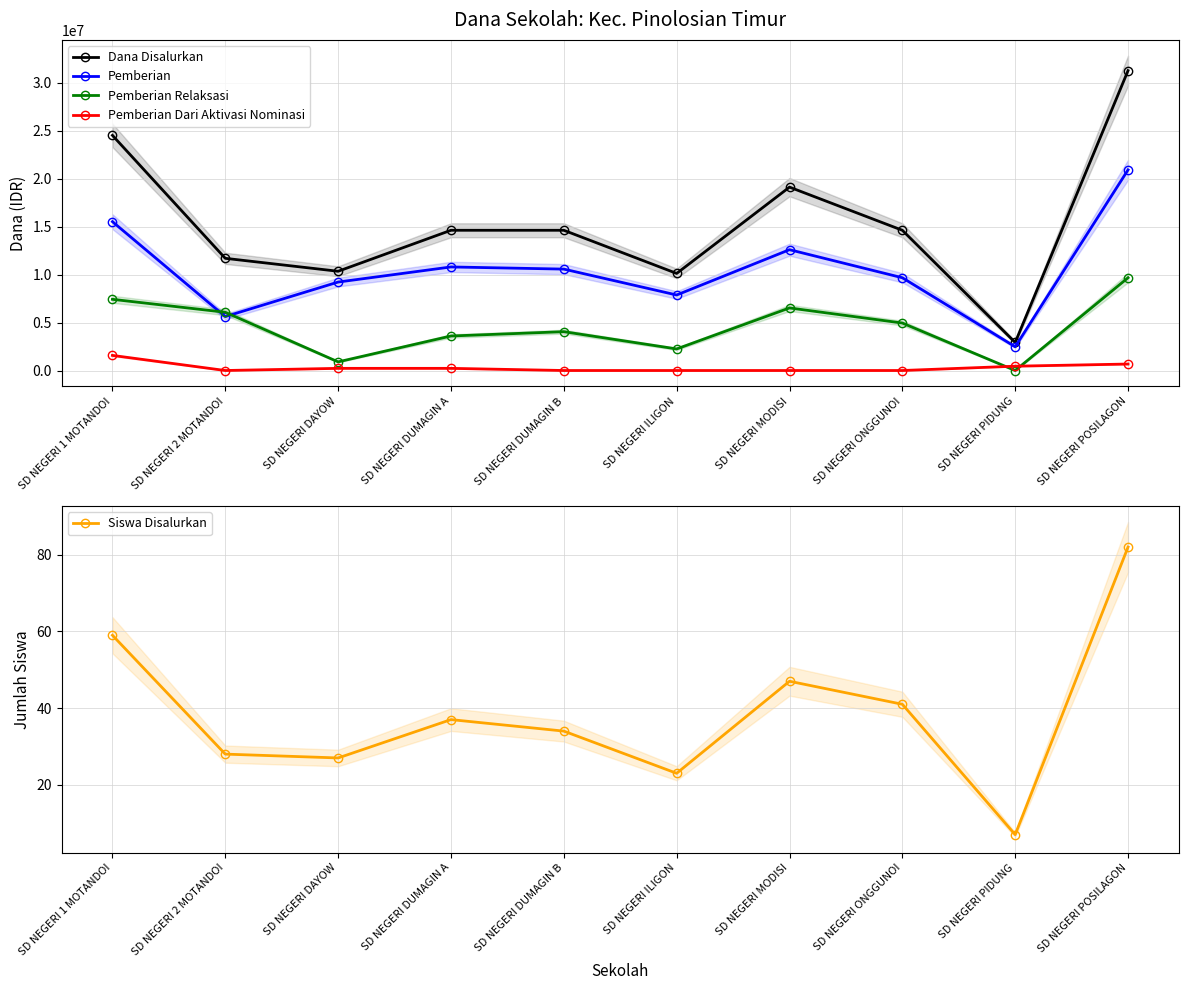

At which category is the sum across all series the highest?

SD NEGERI POSILAGON